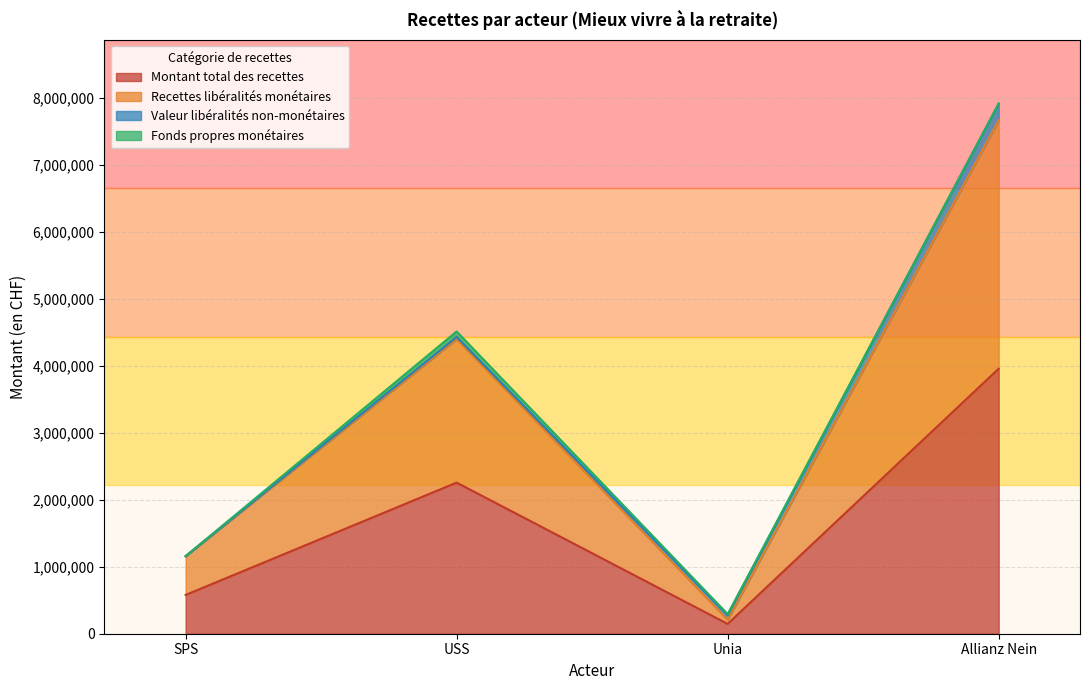

At which category is the sum across all series the highest?

Allianz Nein